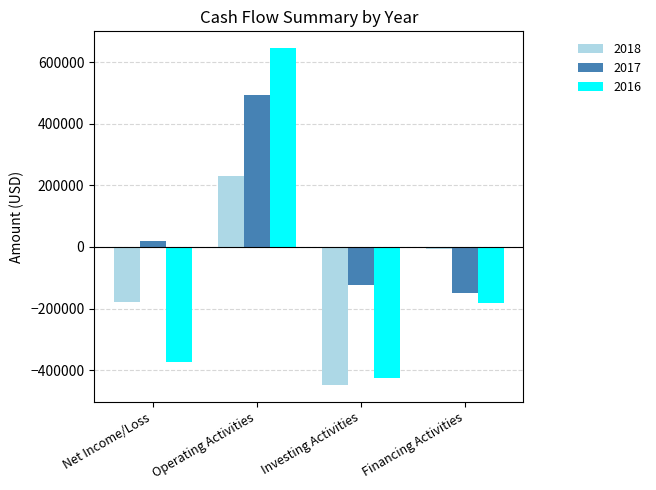

Is it true that 2018 equals -448336 at Investing Activities?

True